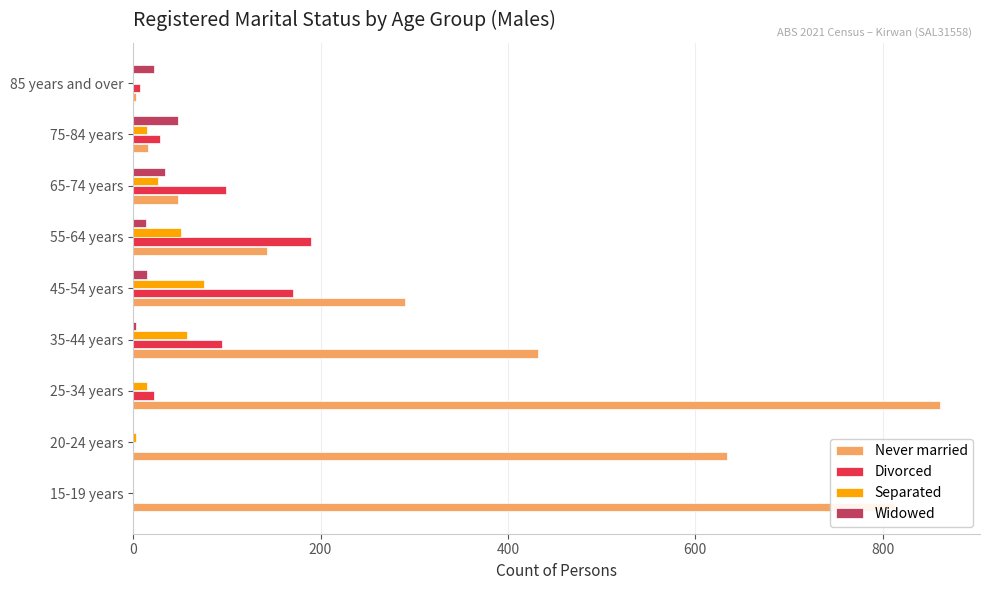

What is the sum of all Separated values?

243